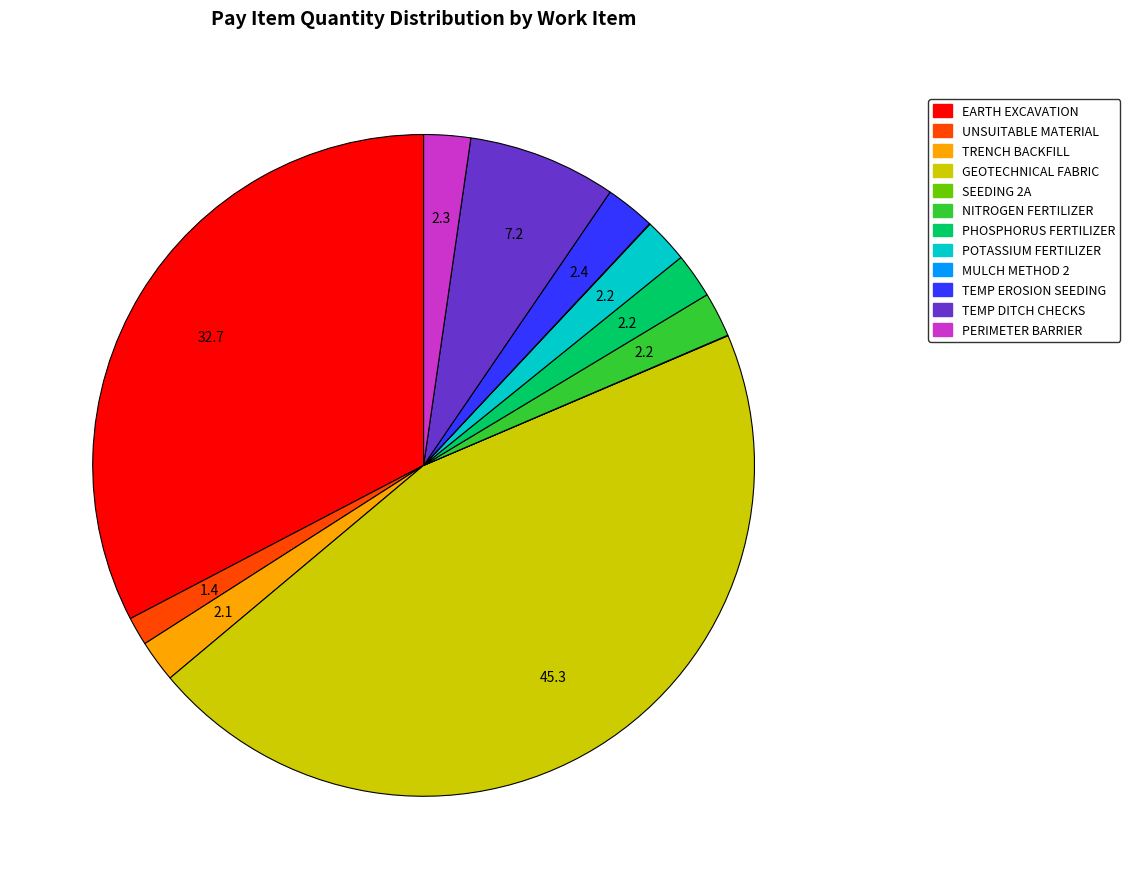

Is there any slice that represents more than half of the pie?

No